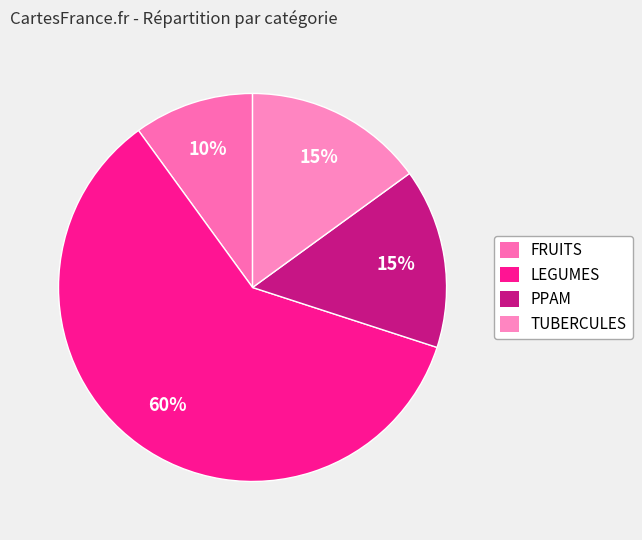

Is it true that PPAM is 15% of the pie?

True